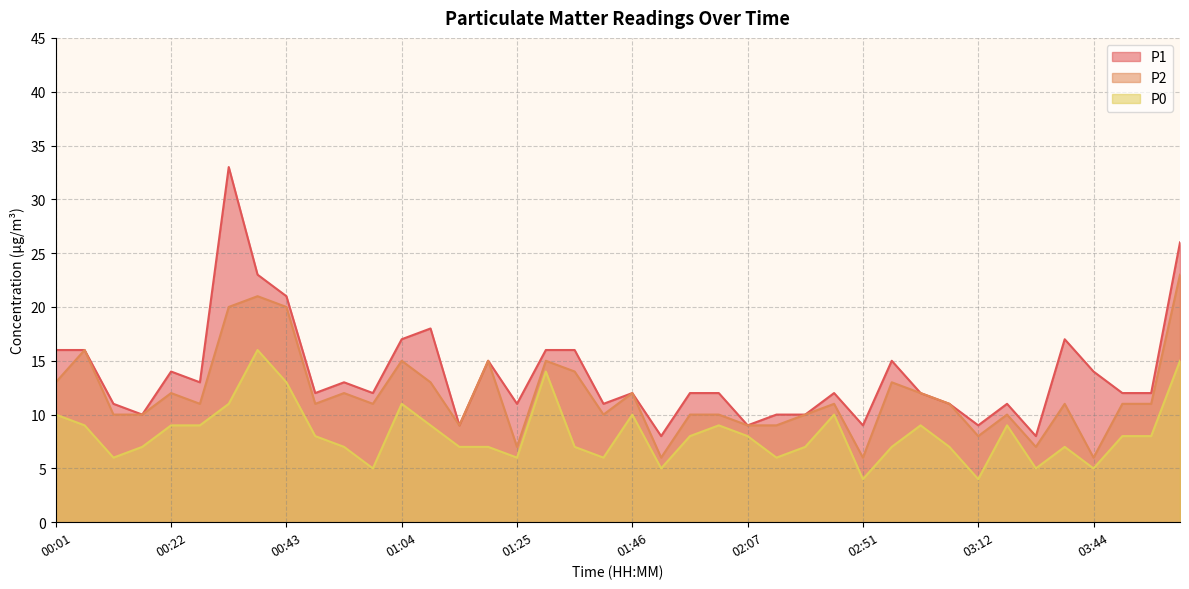

Reading right to left, list all the values displayed in this chart.

P1: 26	12	12	14	17	8	11	9	11	12	15	9	12	10	10	9	12	12	8	12	11	16	16	11	15	9	18	17	12	13	12	21	23	33	13	14	10	11	16	16
P2: 23	11	11	6	11	7	10	8	11	12	13	6	11	10	9	9	10	10	6	12	10	14	15	7	15	9	13	15	11	12	11	20	21	20	11	12	10	10	16	13
P0: 15	8	8	5	7	5	9	4	7	9	7	4	10	7	6	8	9	8	5	10	6	7	14	6	7	7	9	11	5	7	8	13	16	11	9	9	7	6	9	10